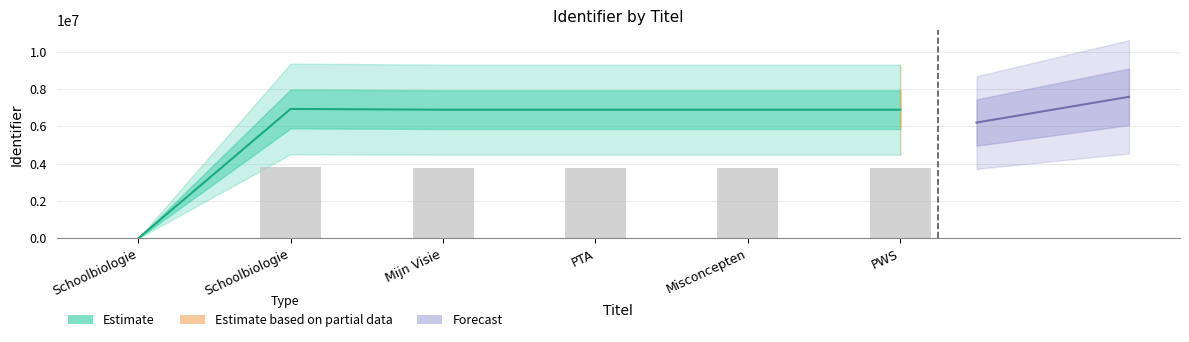

Which category has the highest value across all series?

Schoolbiologie